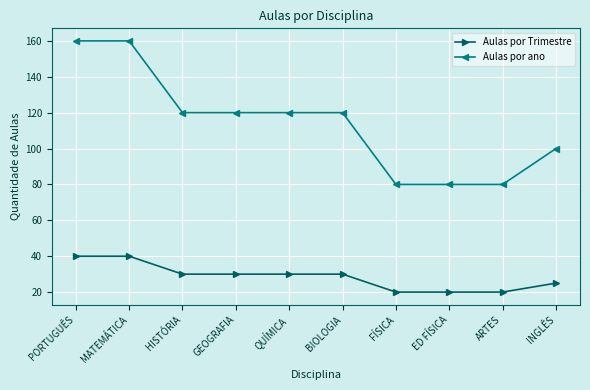

At ED FÍSICA, list the series in order from largest to smallest.

Aulas por ano, Aulas por Trimestre